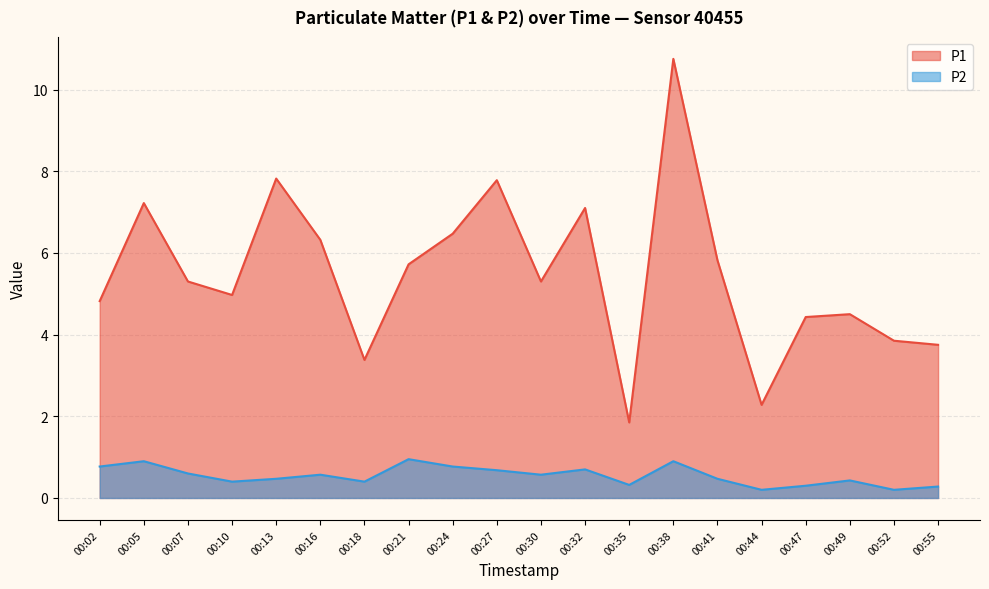

Which series has the largest range (max minus min)?

P1